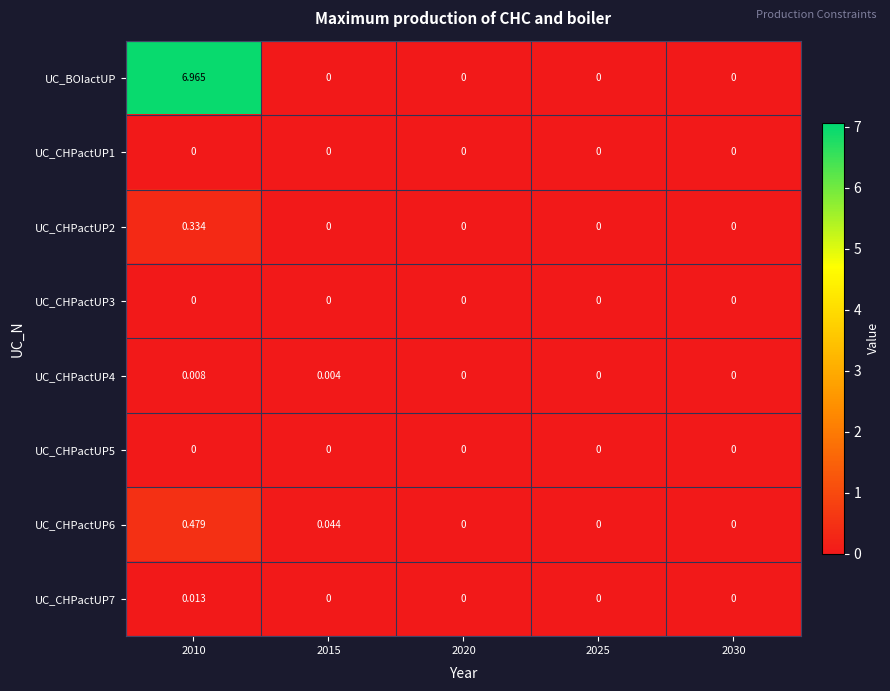

Is the value of UC_CHPactUP5 at 2020 greater than the value of UC_BOIactUP at 2010?

No